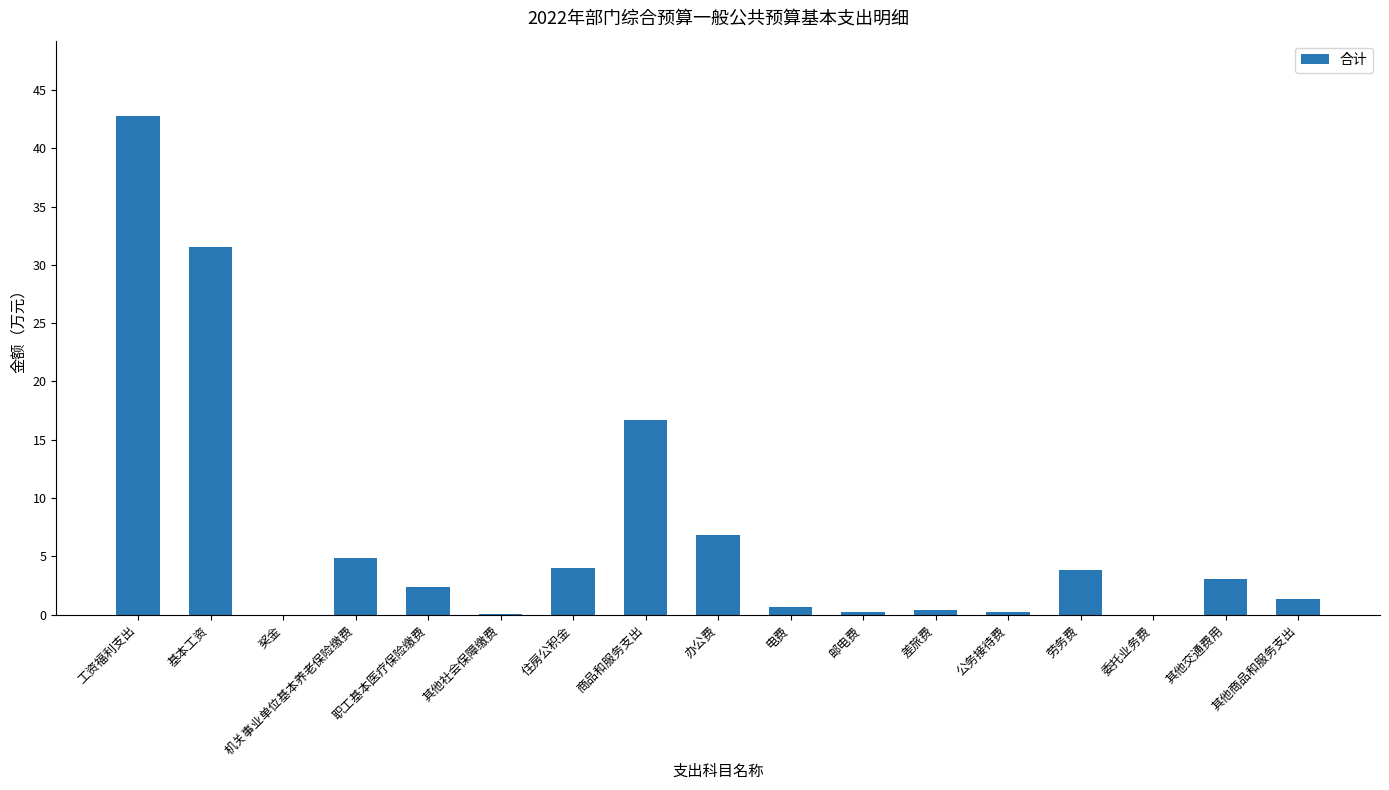

What is the maximum value shown in the chart?

42.8